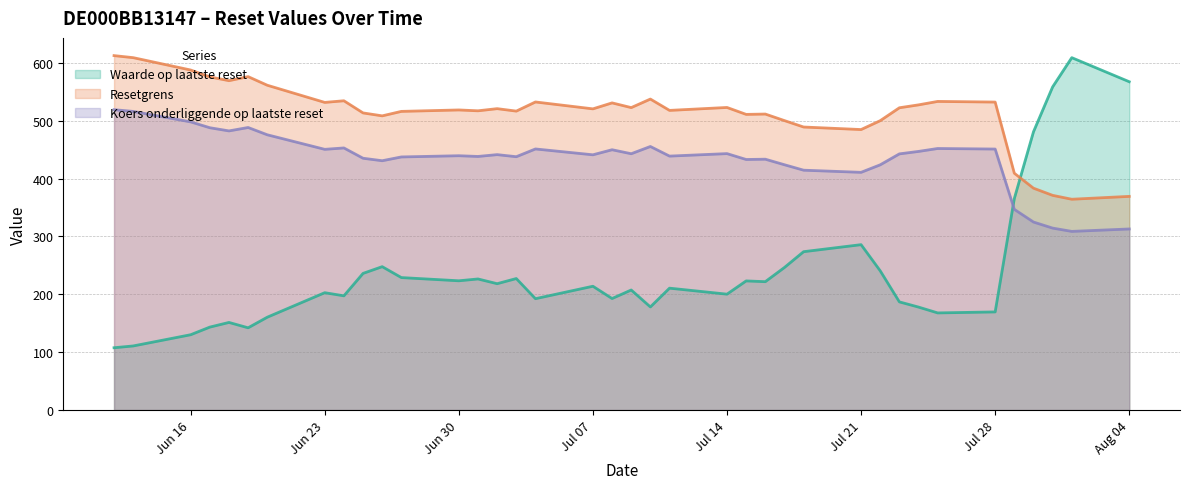

The value of Resetgrens at 2025-07-01 is 517.3. True or false?

True